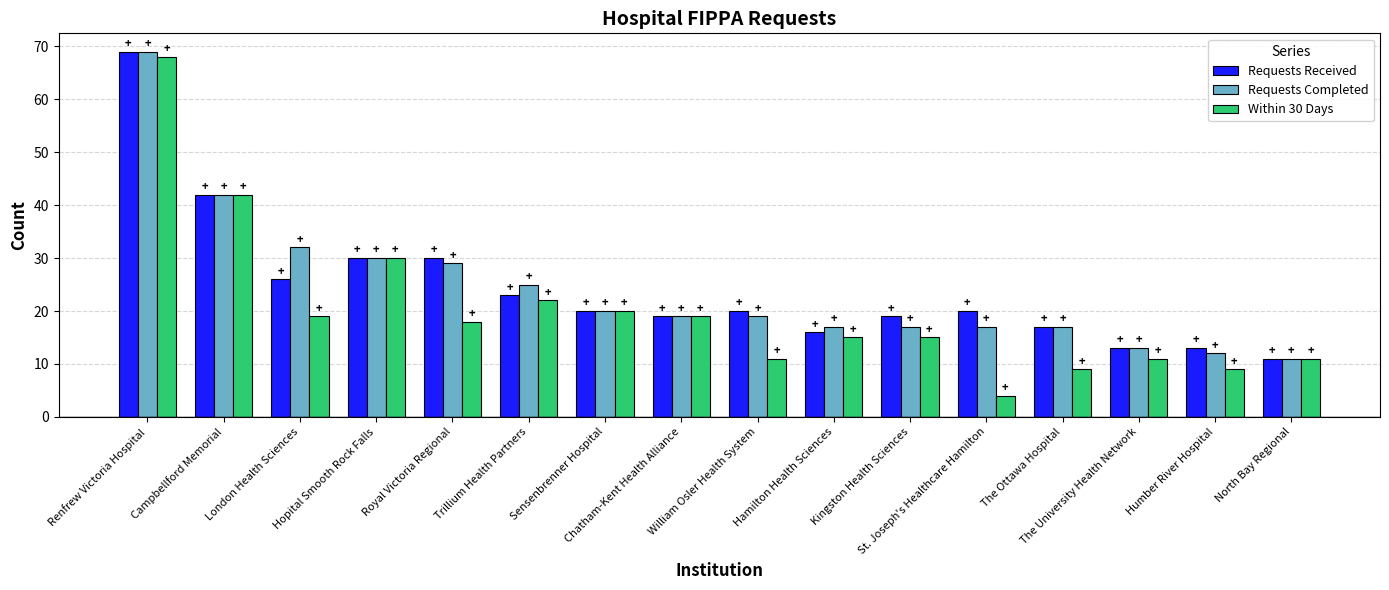

Which series has the widest spread of values?

Within 30 Days